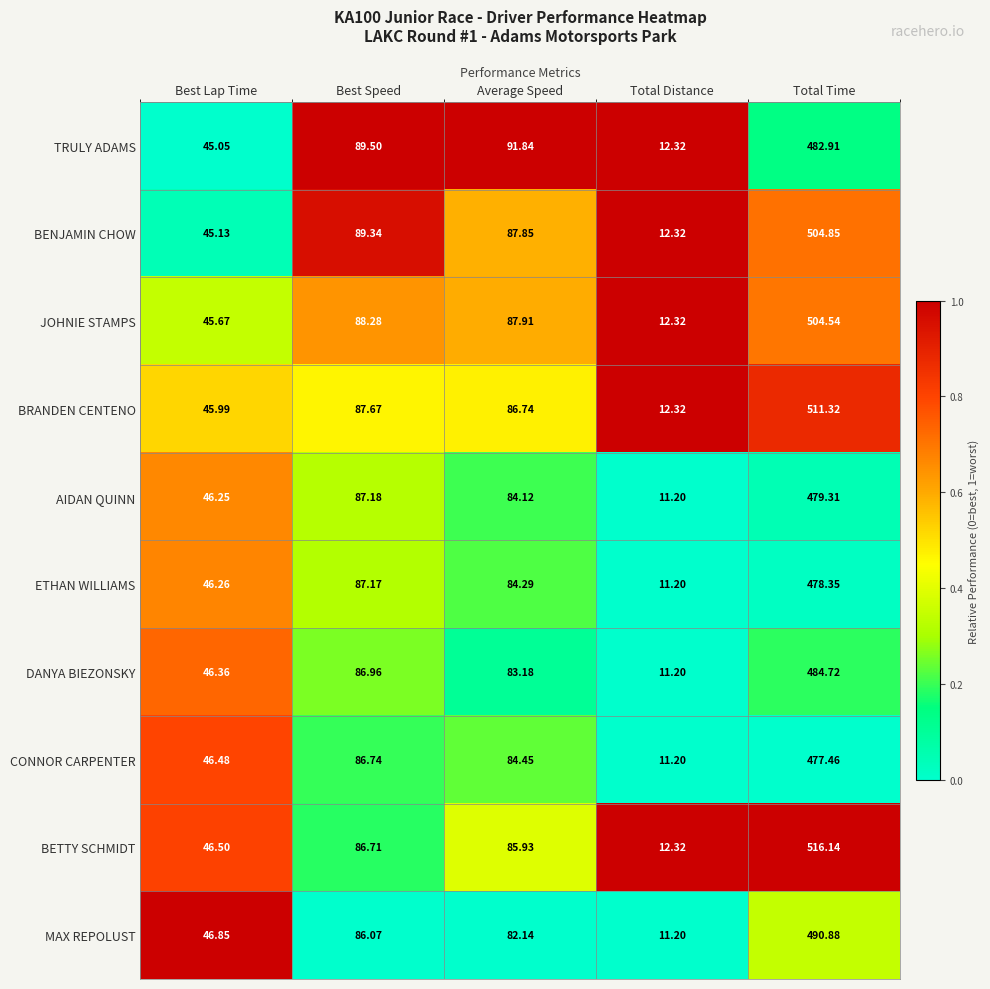

Which series changed the most between Best Lap Time and Average Speed?

TRULY ADAMS